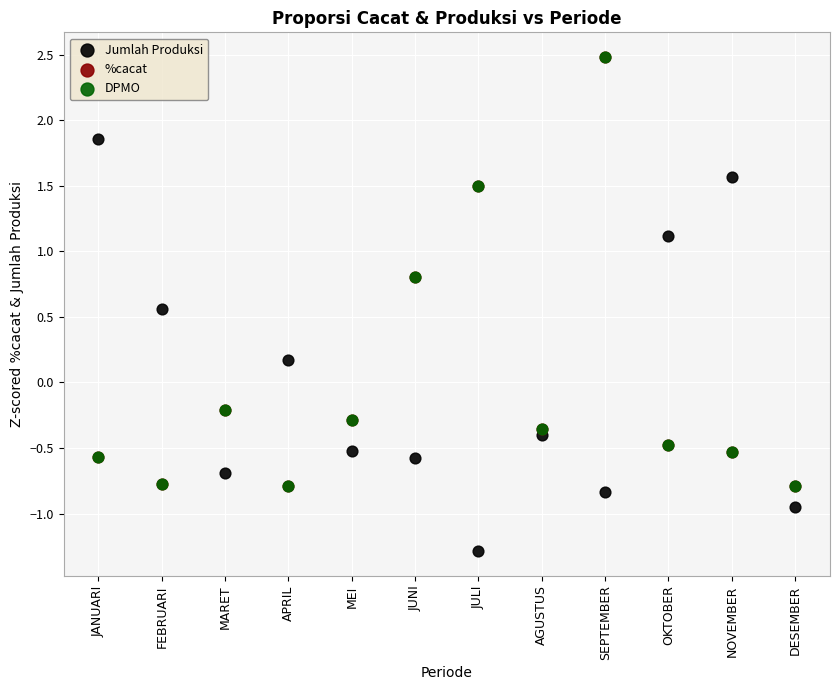

What are all the series names shown in the legend?

Jumlah Produksi, %cacat, DPMO